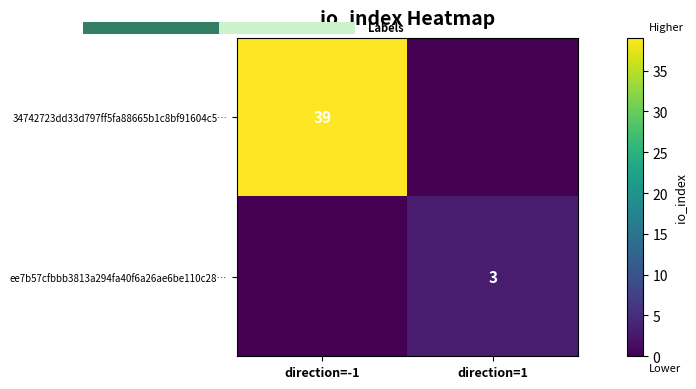

The ee7b57cfbbb3813a294fa40f6a26ae6be110c28… series shows 5 at direction=1. True or false?

False